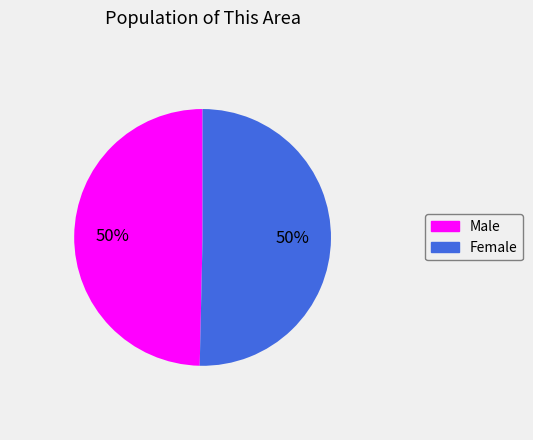

The Female slice represents 50% of the pie. True or false?

True